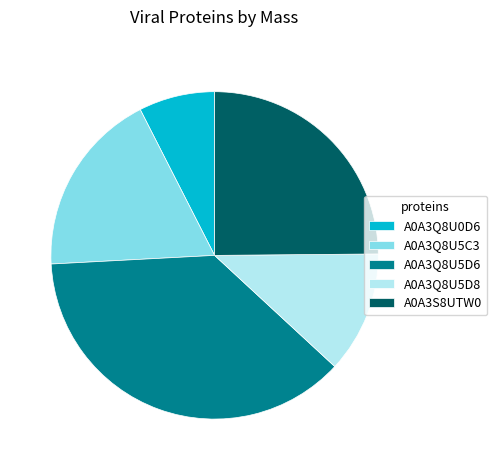

What is the smallest slice in the pie chart?

A0A3Q8U0D6